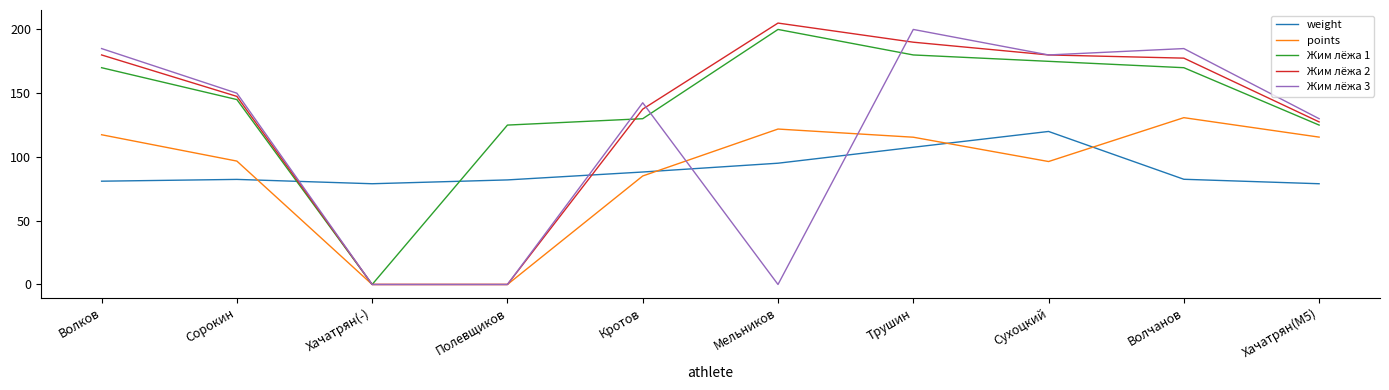

What position from the right is Сорокин?

9